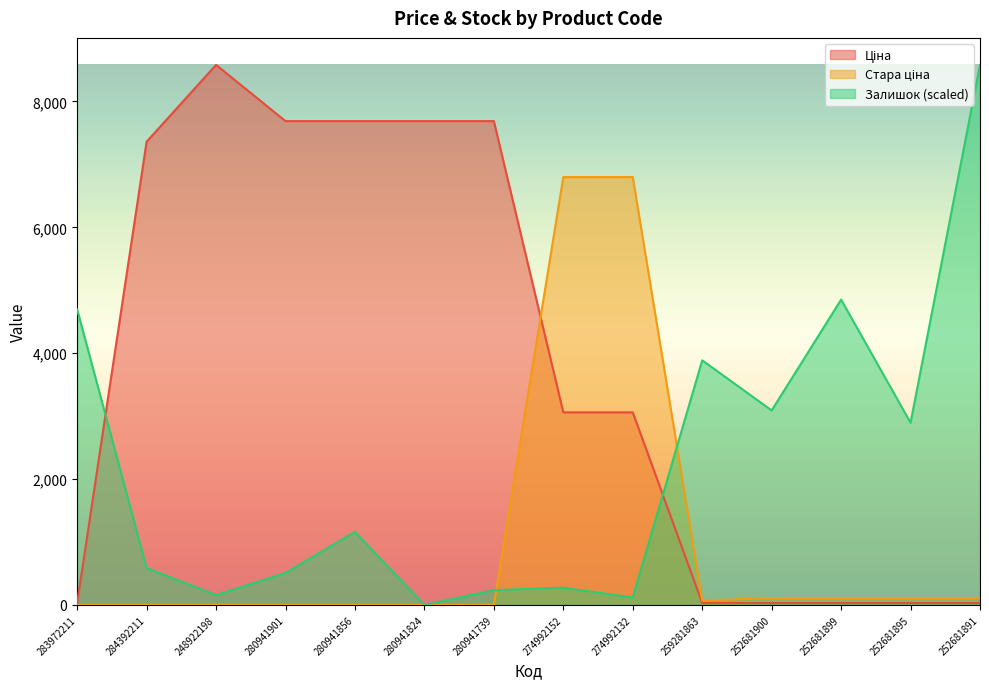

What is the sum of all Залишок values?

31038.1